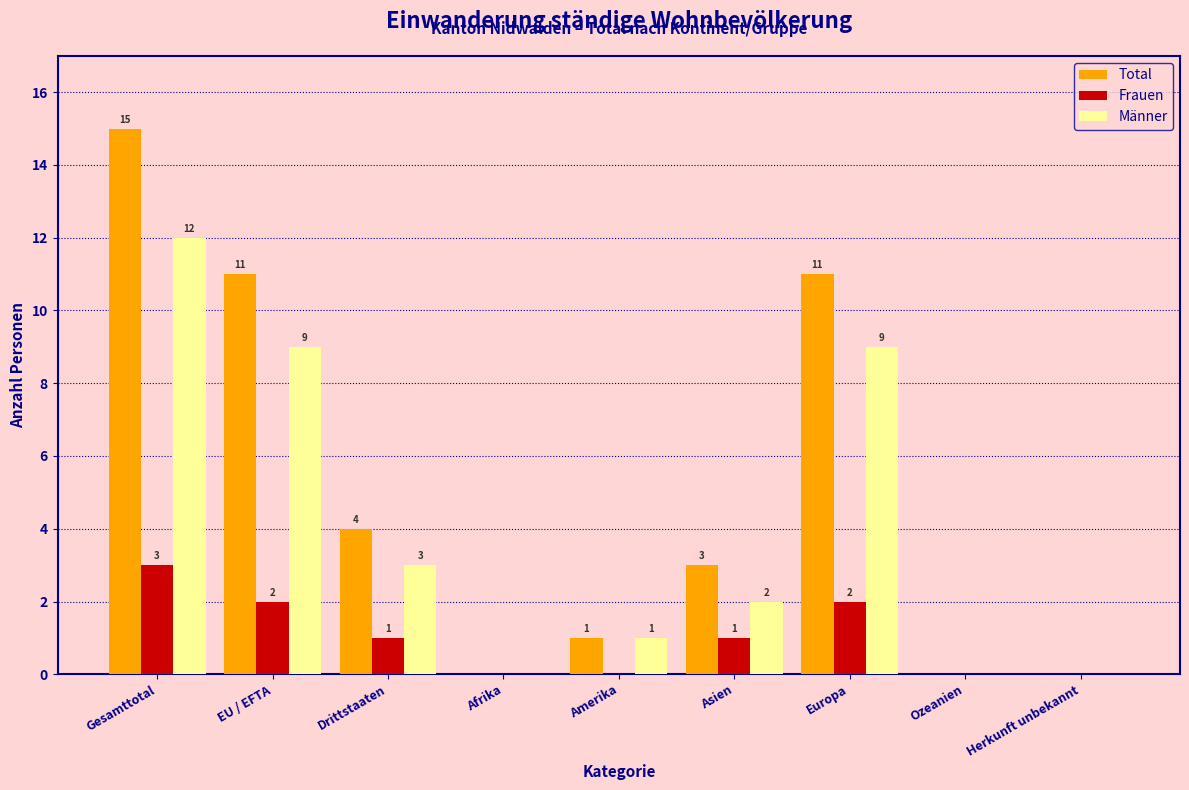

Reading right to left, what are all the values shown in this chart?

Total: Herkunft unbekannt=0	Ozeanien=0	Europa=11	Asien=3	Amerika=1	Afrika=0	Drittstaaten=4	EU / EFTA=11	Gesamttotal=15
Frauen: Herkunft unbekannt=0	Ozeanien=0	Europa=2	Asien=1	Amerika=0	Afrika=0	Drittstaaten=1	EU / EFTA=2	Gesamttotal=3
Männer: Herkunft unbekannt=0	Ozeanien=0	Europa=9	Asien=2	Amerika=1	Afrika=0	Drittstaaten=3	EU / EFTA=9	Gesamttotal=12